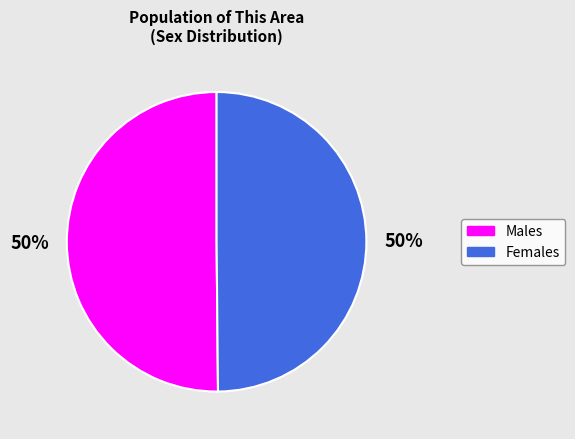

To the nearest percent, what is the average slice percentage?

50%